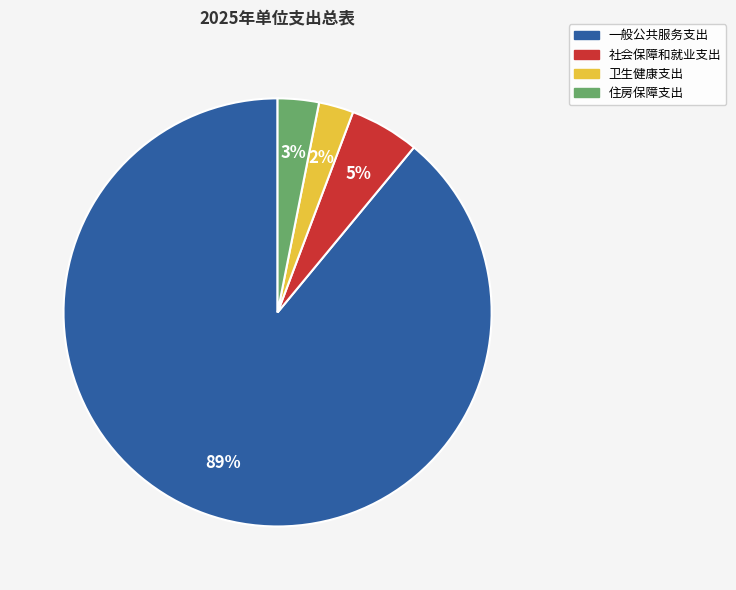

Count the number of slices in the pie.

4